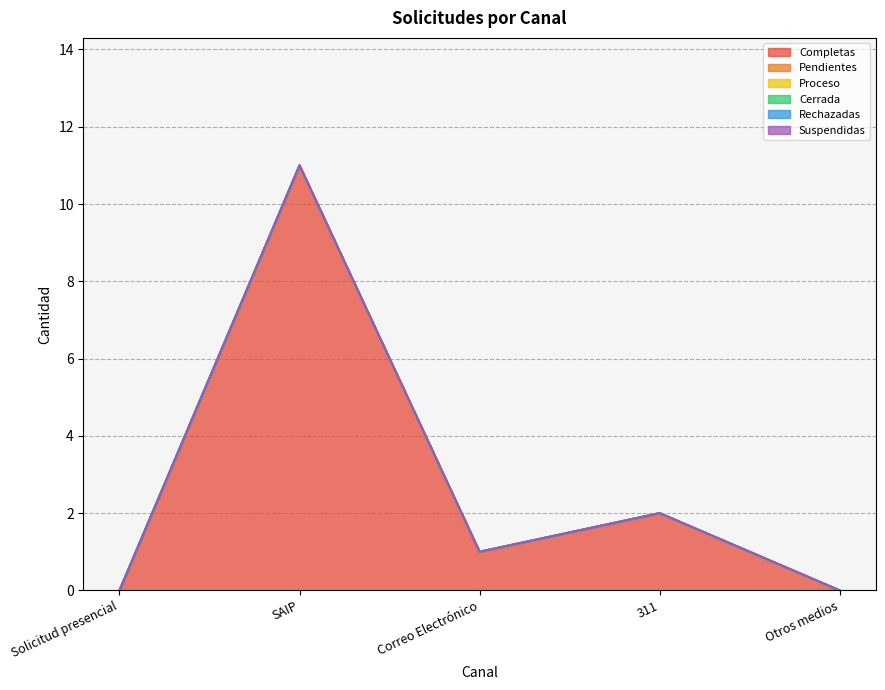

What is the label of the 2nd point from the left?

SAIP